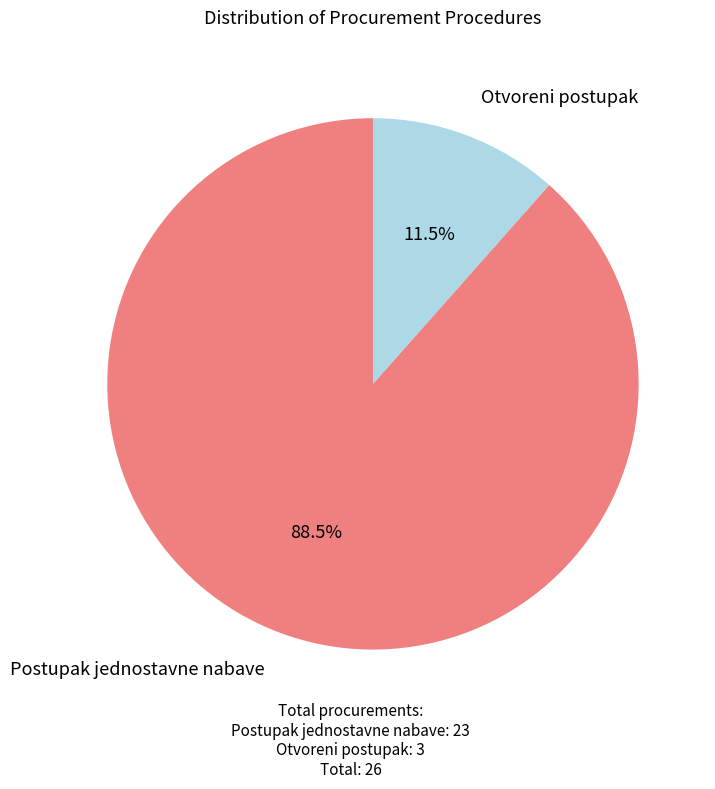

To the nearest percent, what is the average slice percentage?

50%